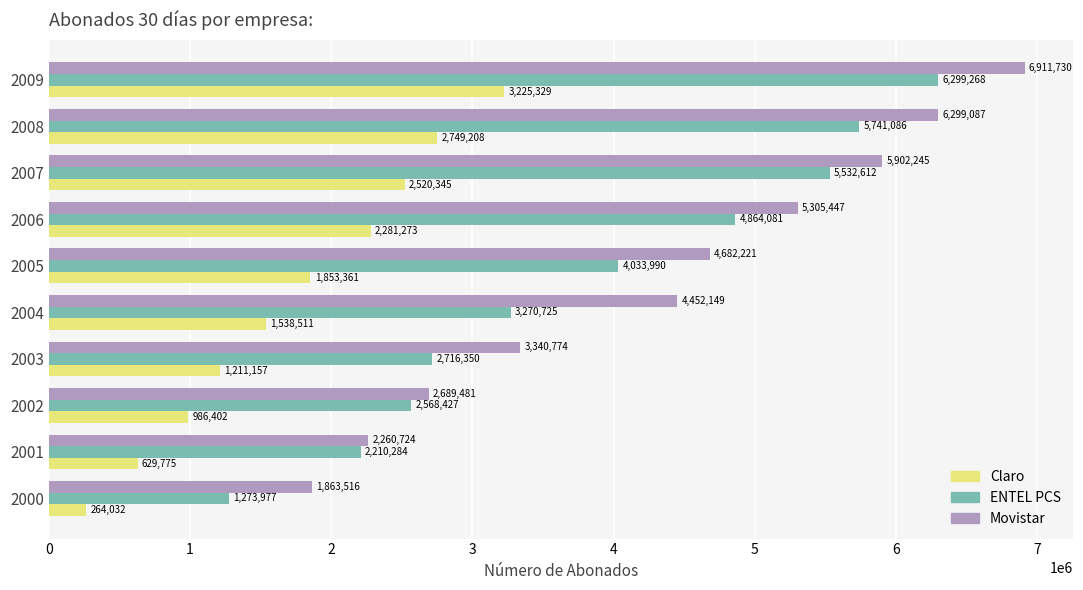

List the labels in order of Claro value, largest first.

2009, 2008, 2007, 2006, 2005, 2004, 2003, 2002, 2001, 2000